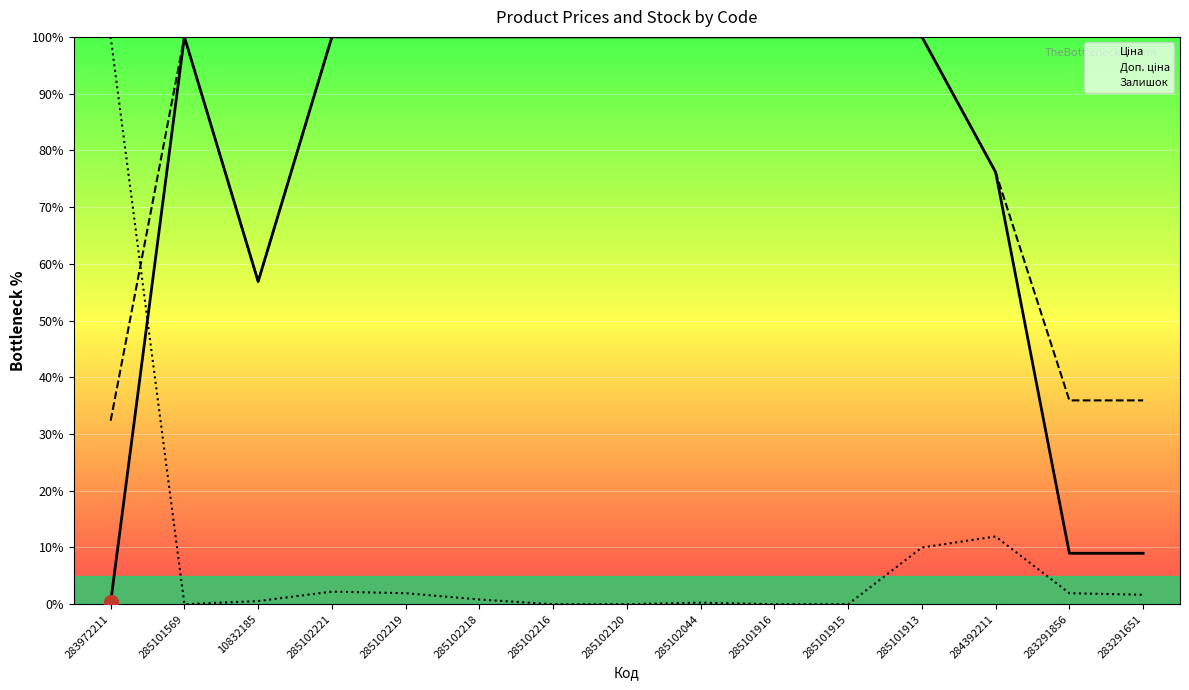

True or false: Доп. ціна and Ціна intersect in this chart.

False